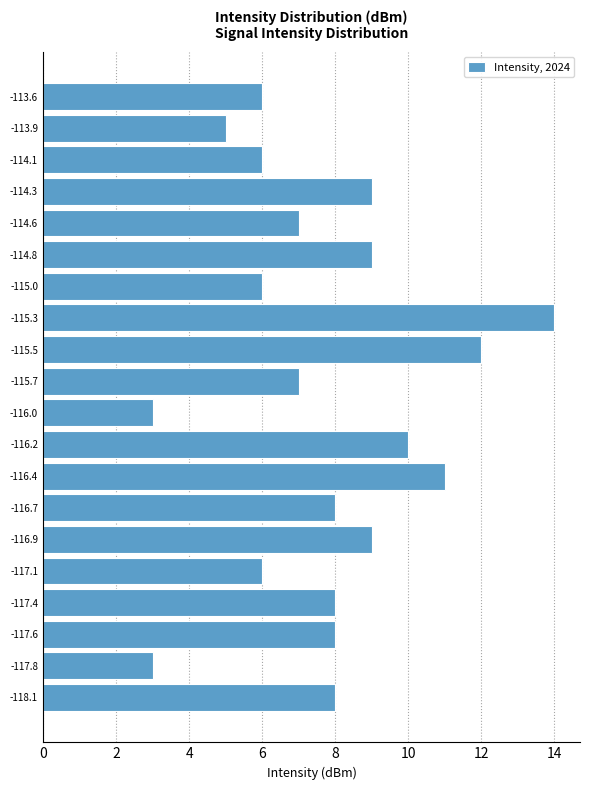

Reading bottom to top, list every bar in this chart as the range it spans on the y-axis followed by its length. Neither the bar edges nor the lengths are printed on the chart, so give them approximately, as read against the axes.

-118.200 to -117.965: 8
-117.965 to -117.730: 3
-117.730 to -117.495: 8
-117.495 to -117.260: 8
-117.260 to -117.025: 6
-117.025 to -116.790: 9
-116.790 to -116.555: 8
-116.555 to -116.320: 11
-116.320 to -116.085: 10
-116.085 to -115.850: 3
-115.850 to -115.615: 7
-115.615 to -115.380: 12
-115.380 to -115.145: 14
-115.145 to -114.910: 6
-114.910 to -114.675: 9
-114.675 to -114.440: 7
-114.440 to -114.205: 9
-114.205 to -113.970: 6
-113.970 to -113.735: 5
-113.735 to -113.500: 6